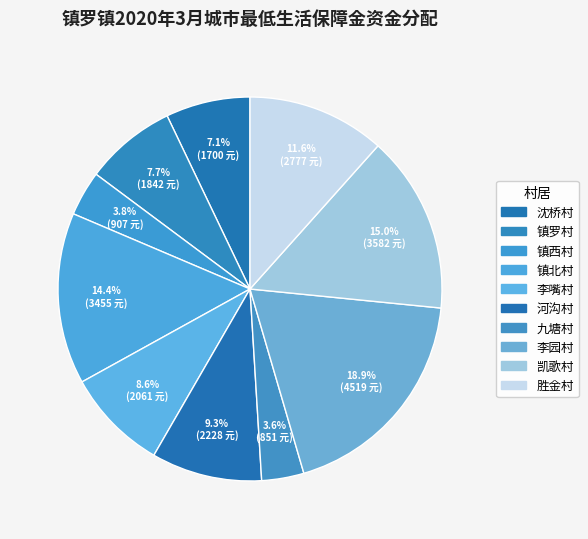

Is there any slice that represents more than half of the pie?

No